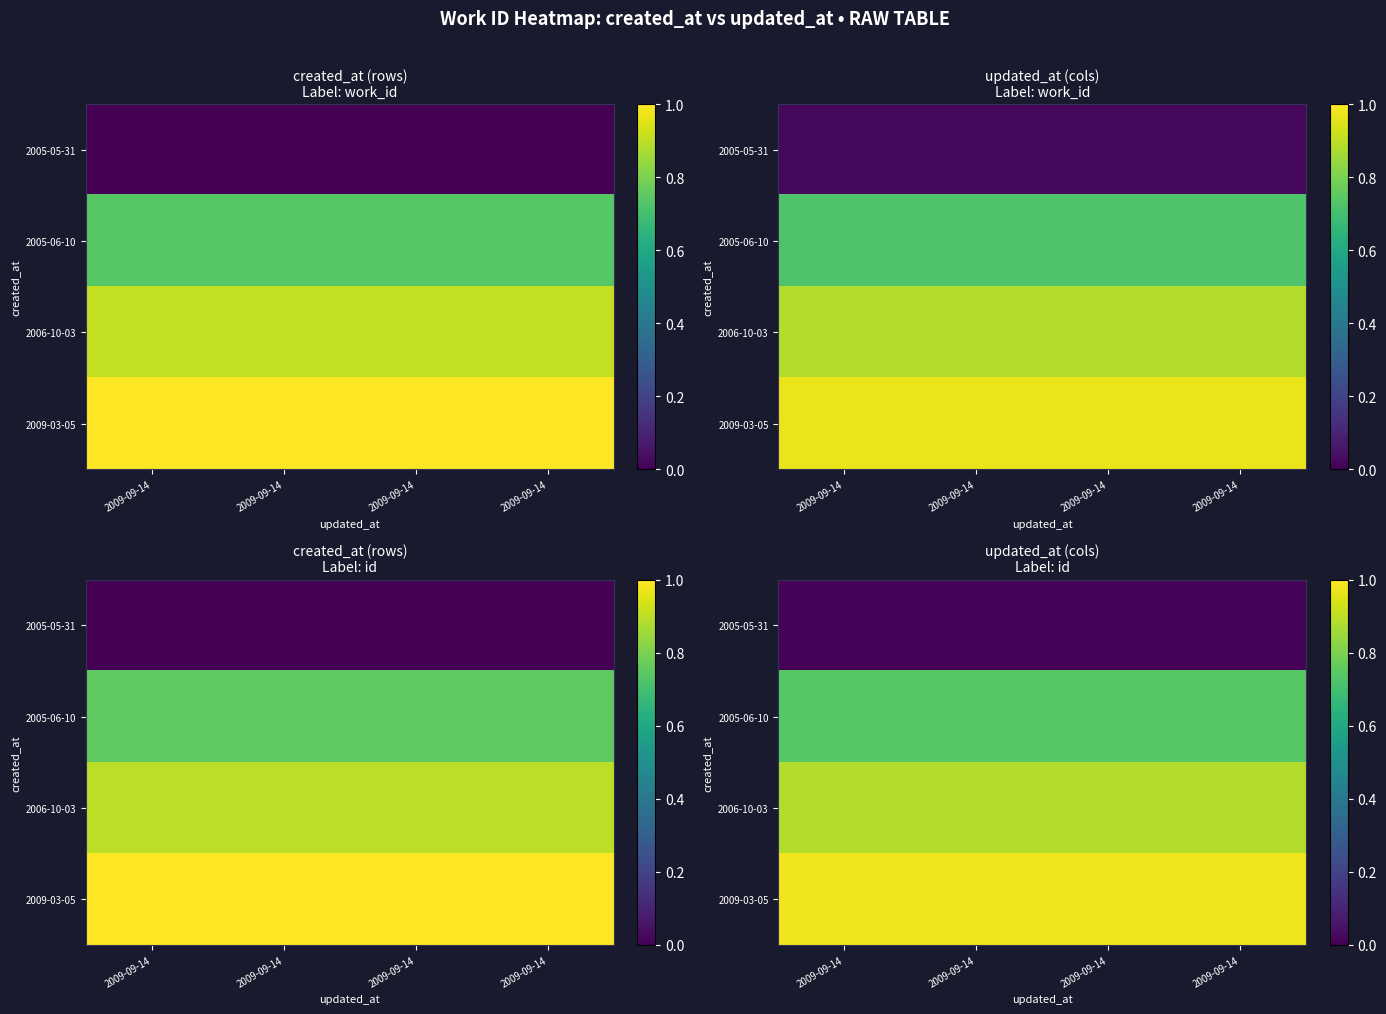

Which series has the largest total across all categories?

2009-03-05